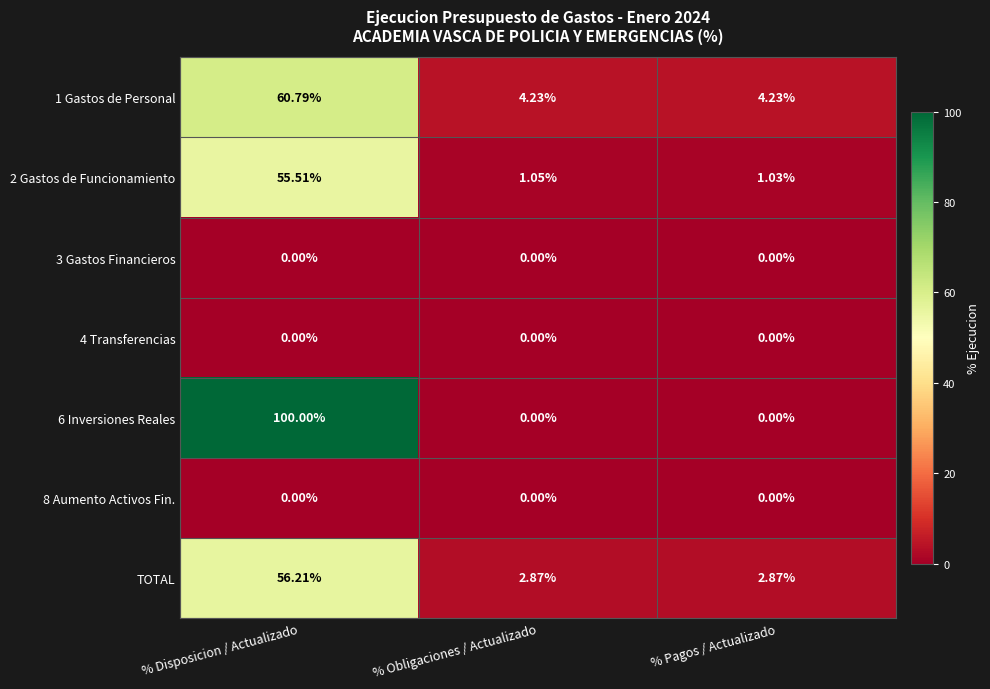

At which category does the chart reach its peak across all series?

% Disposicion / Actualizado